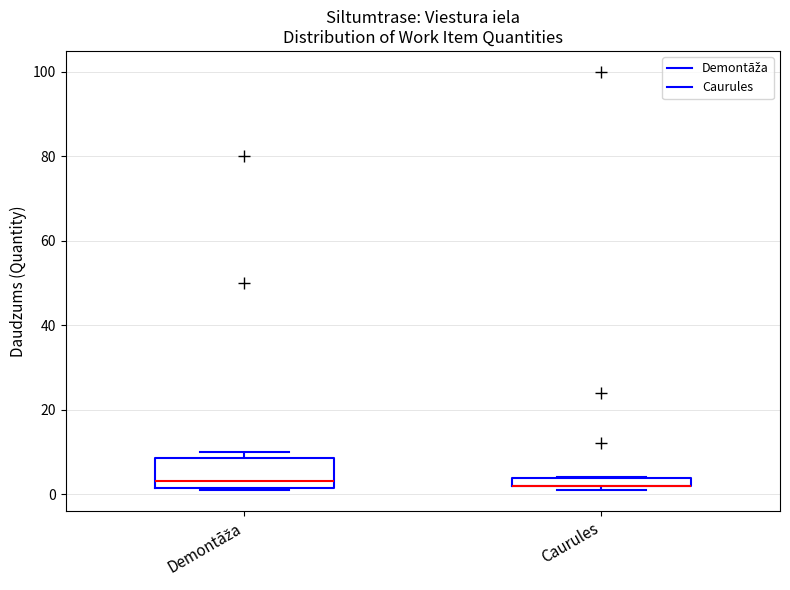

Comparing the boxes themselves (not the whiskers), which one is the tallest?

Demontāža